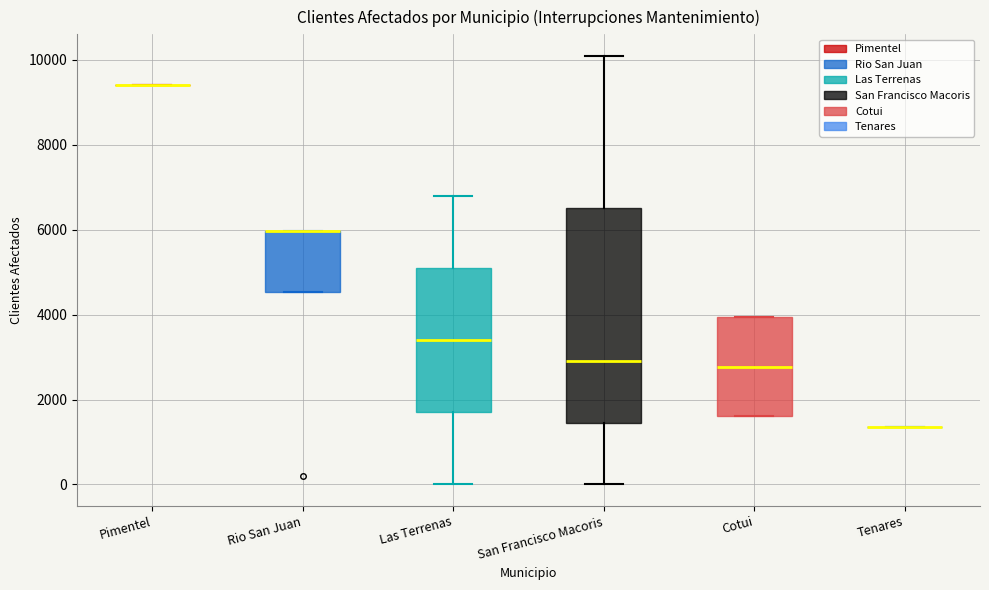

Where is the upper edge of the box for San Francisco Macoris on the y-axis? The values are not printed on the chart, so give them approximately, as read against the axis.

6600